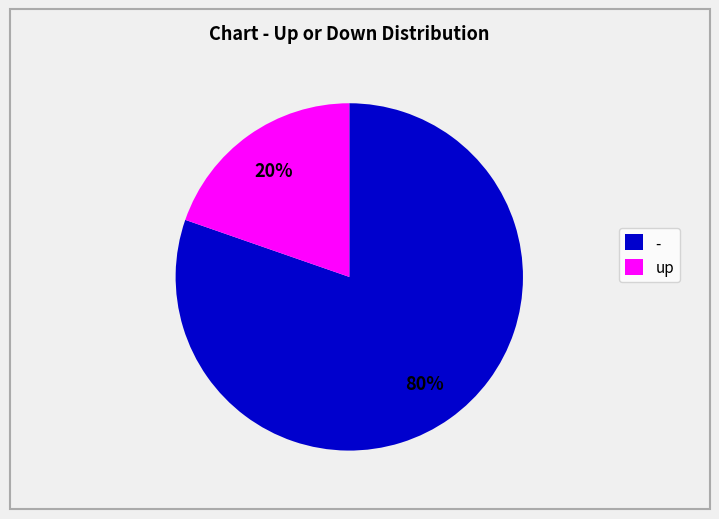

Is it true that - is 73% of the pie?

False